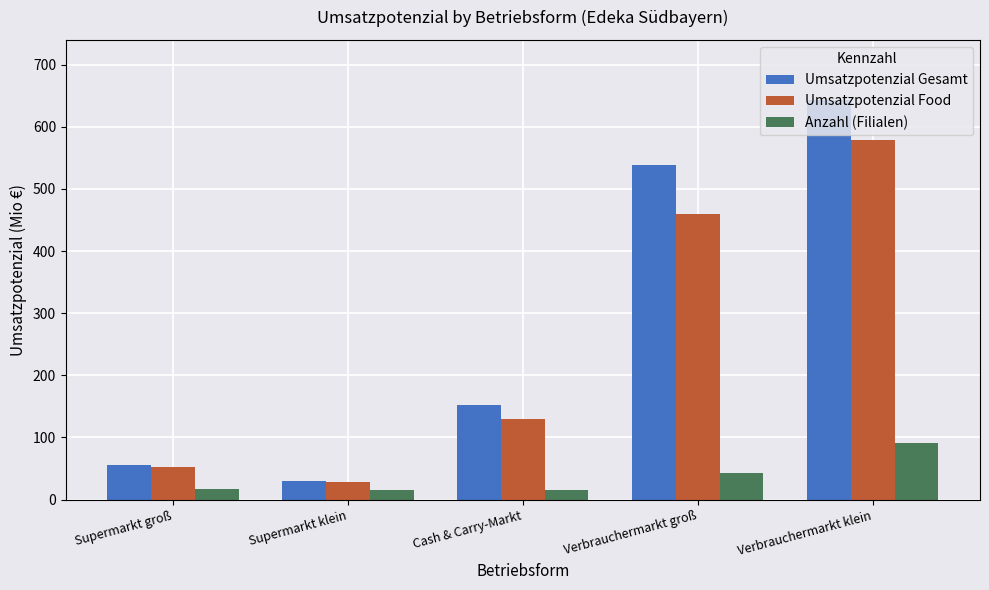

How many bars are there in total?

15